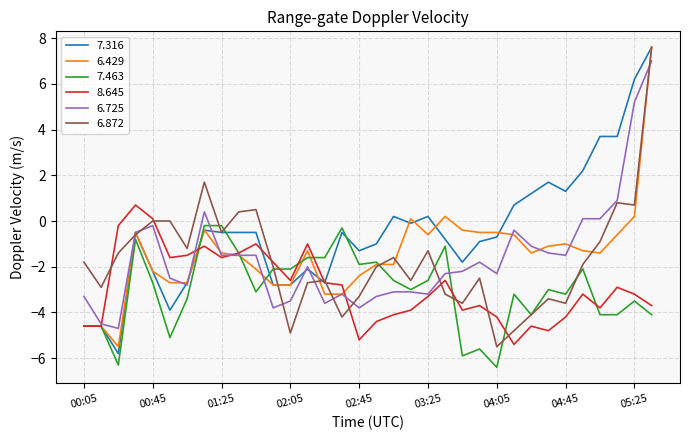

What is the difference between the second highest and second lowest values in the 6.872 series?

6.6